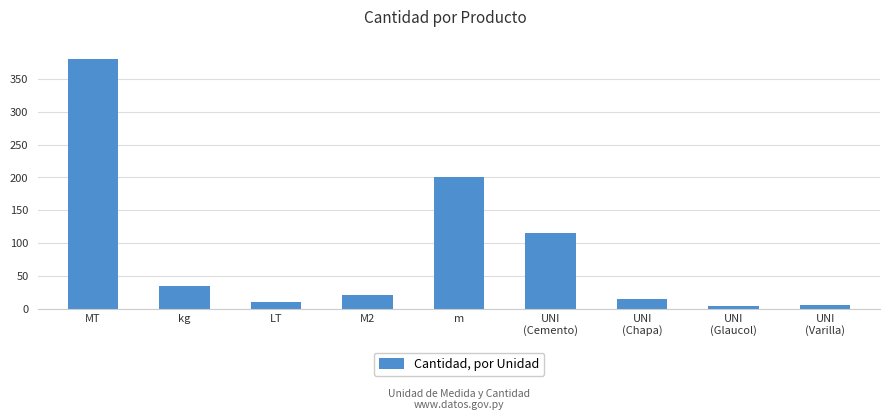

The chart shows a value of 164 at MT. True or false?

False